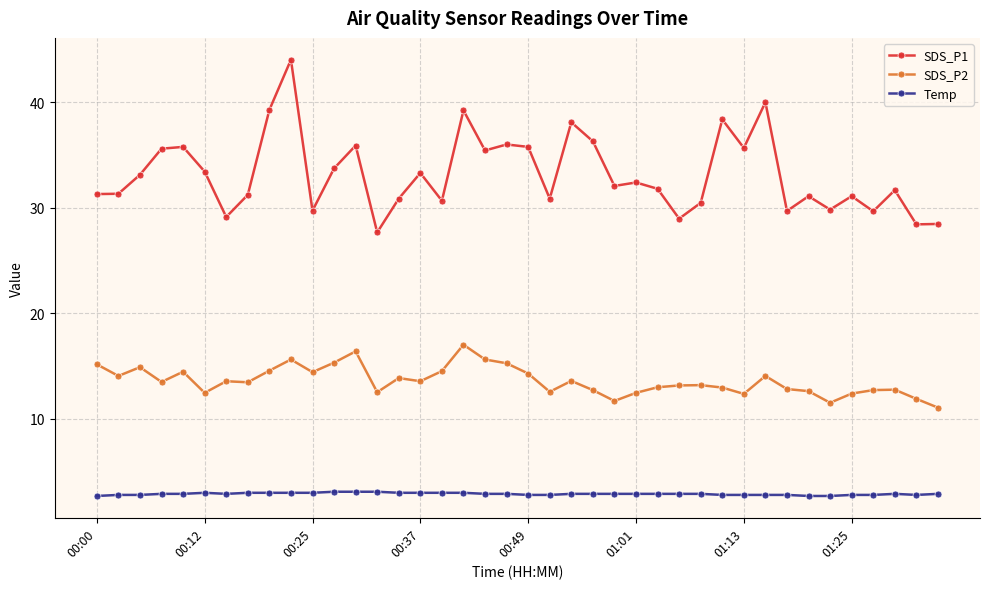

What is the smallest value displayed?

2.7